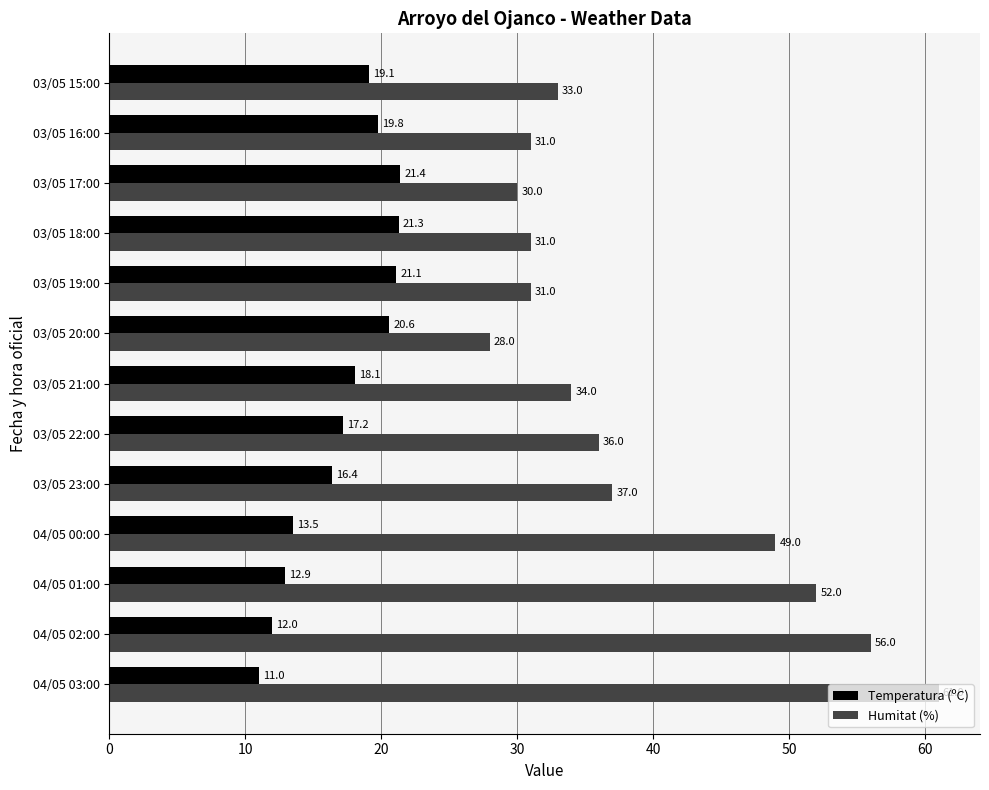

What is the difference between the second highest and minimum values in the Temperatura (ºC) series?

10.3